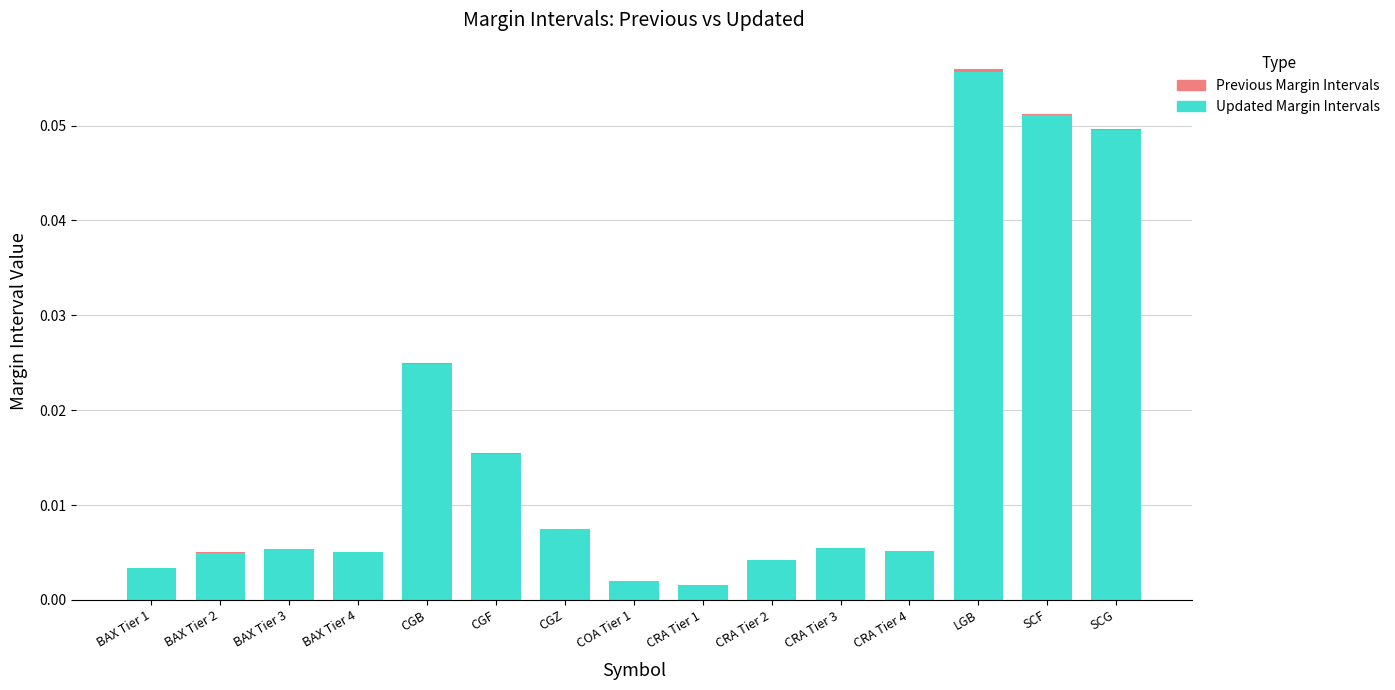

Reading left to right, list all the values displayed in this chart.

Updated Margin Intervals: BAX Tier 1=0.0	BAX Tier 2=0.0	BAX Tier 3=0.0	BAX Tier 4=0.0	CGB=0.0	CGF=0.0	CGZ=0.0	COA Tier 1=0.0	CRA Tier 1=0.0	CRA Tier 2=0.0	CRA Tier 3=0.0	CRA Tier 4=0.0	LGB=0.1	SCF=0.1	SCG=0.0
Previous Margin Intervals: BAX Tier 1=0.0	BAX Tier 2=0.0	BAX Tier 3=0.0	BAX Tier 4=0.0	CGB=0.0	CGF=0.0	CGZ=0.0	COA Tier 1=-0.0	CRA Tier 1=0.0	CRA Tier 2=0.0	CRA Tier 3=0.0	CRA Tier 4=0.0	LGB=0.0	SCF=0.0	SCG=0.0